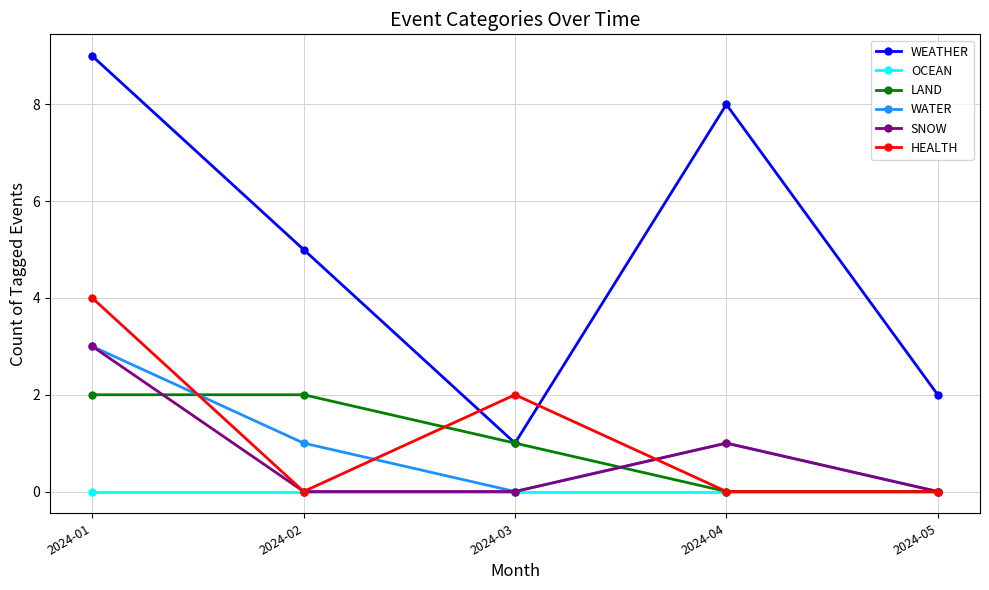

Where is the first local maximum for WATER?

2024-04